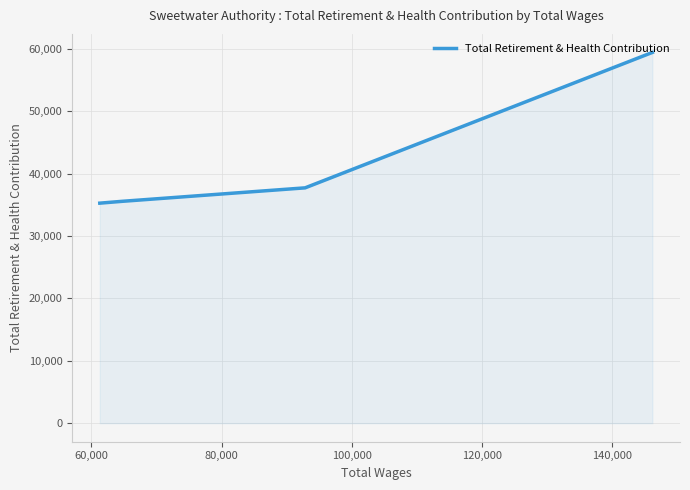

What is the difference between the values at 60,000 and 100,000?

2452